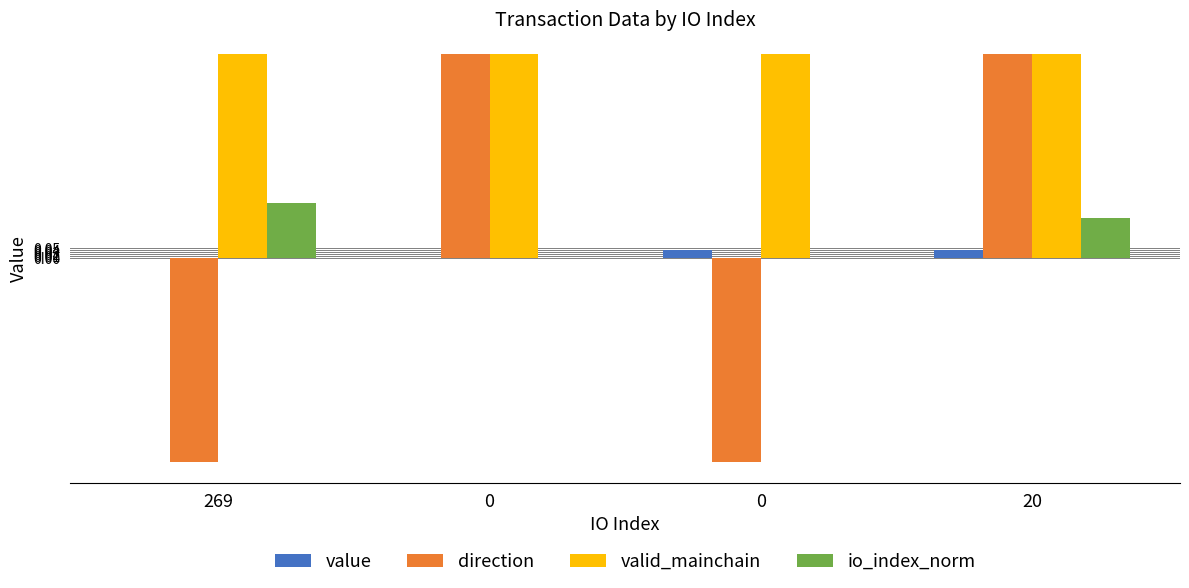

Where is value nearest to the value 0?

269